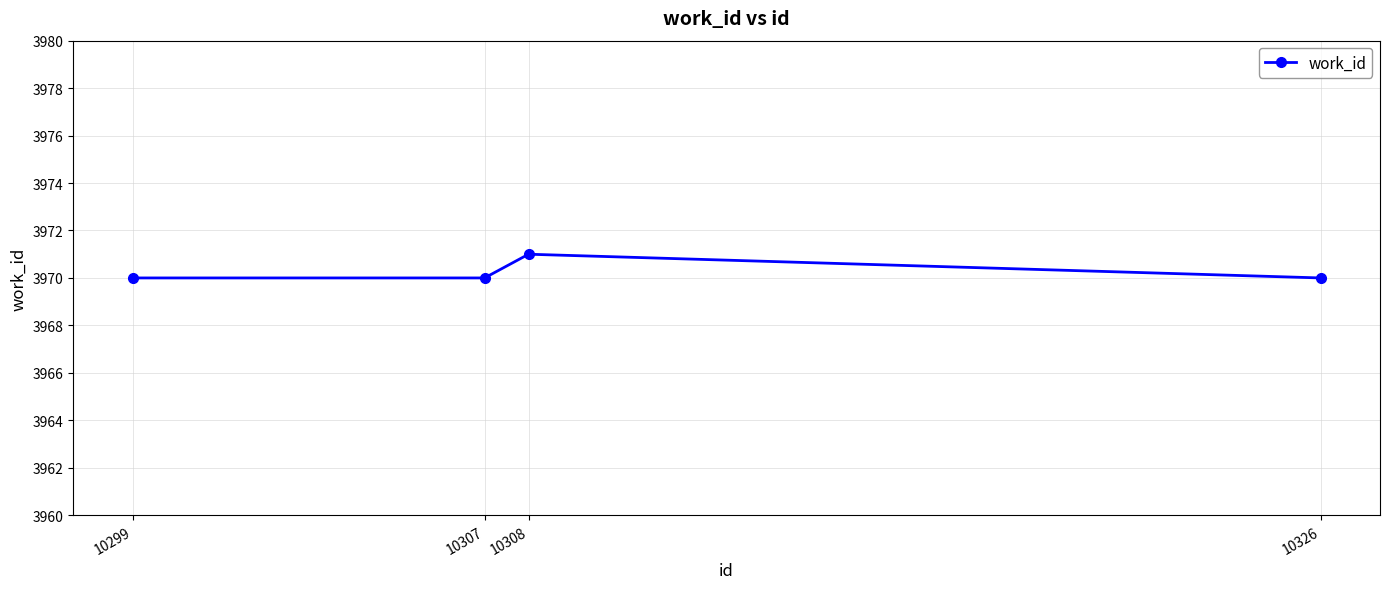

How many points are higher than both their immediate neighbors (excluding endpoints)?

1